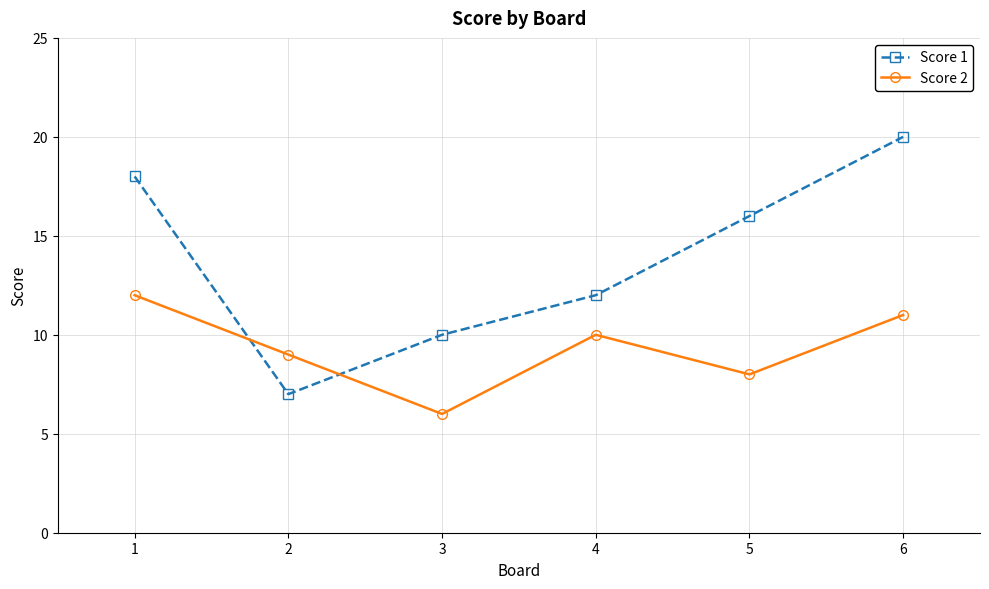

Which series ends up on top after the final intersection of Score 1 and Score 2?

Score 1